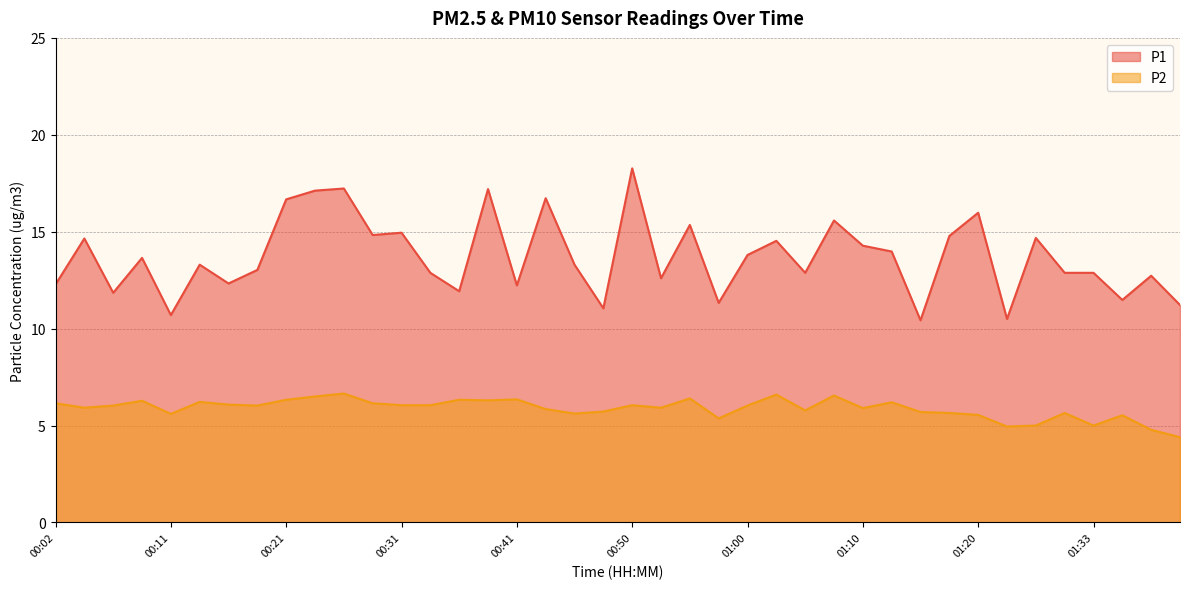

The value of P1 at 01:15 is 16.8. True or false?

False